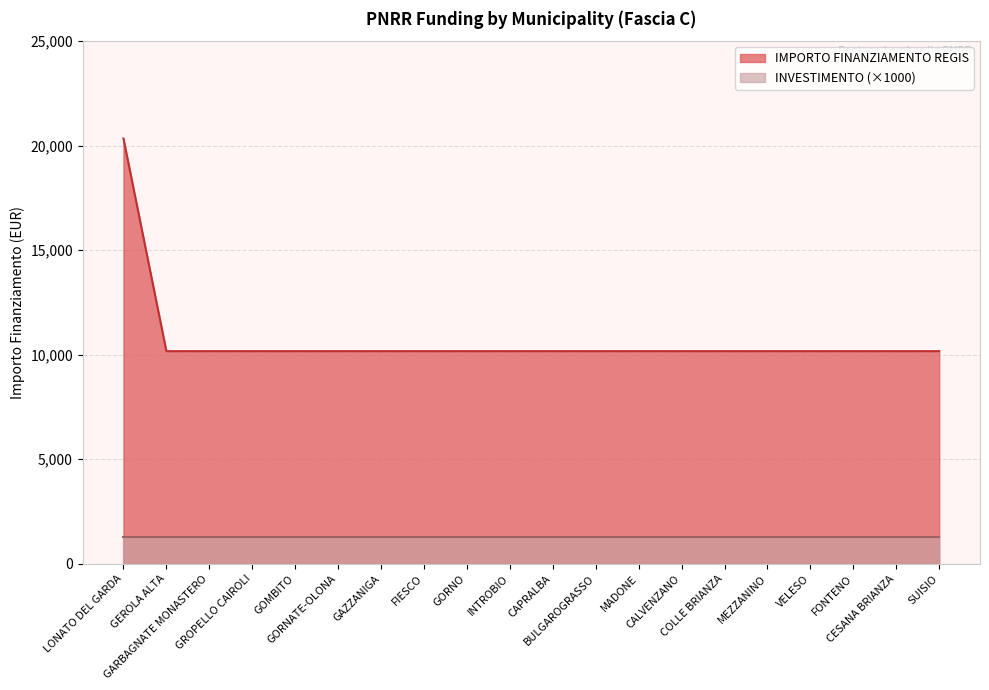

True or false: the data has more than 2 interior local peaks.

False